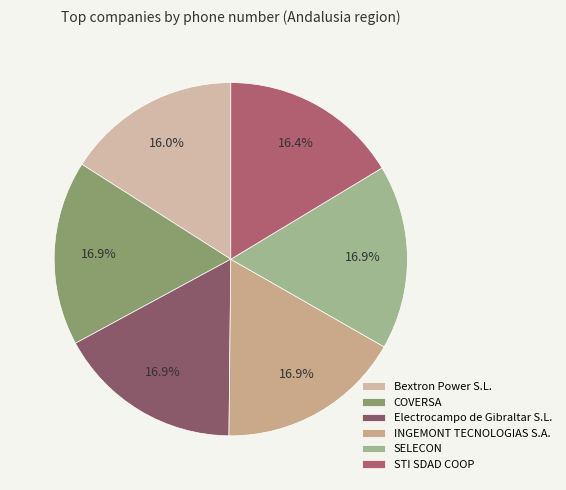

How many slices are in this pie chart?

6